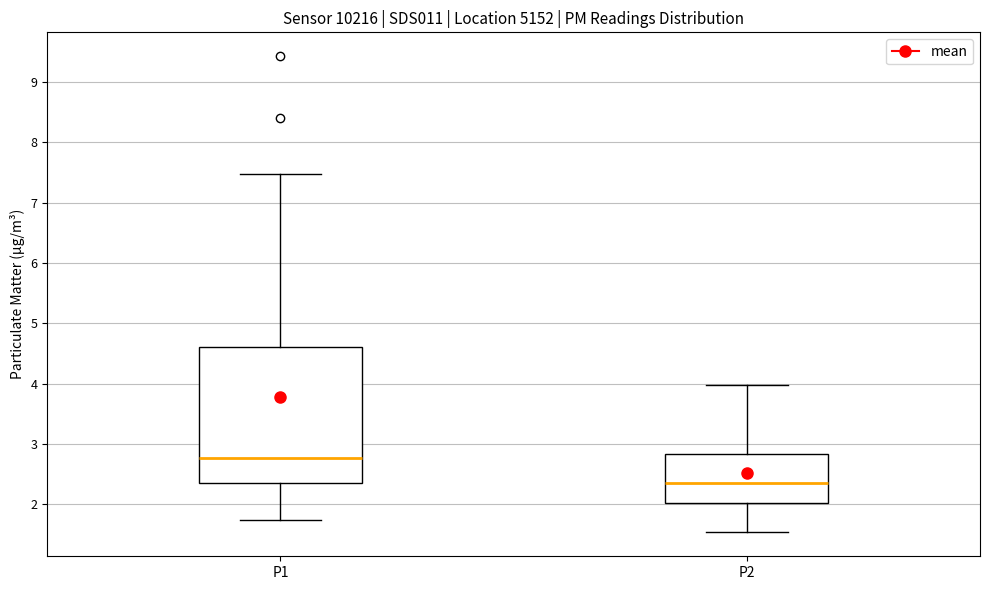

Which box is the tallest, from its lower edge to its upper edge?

P1